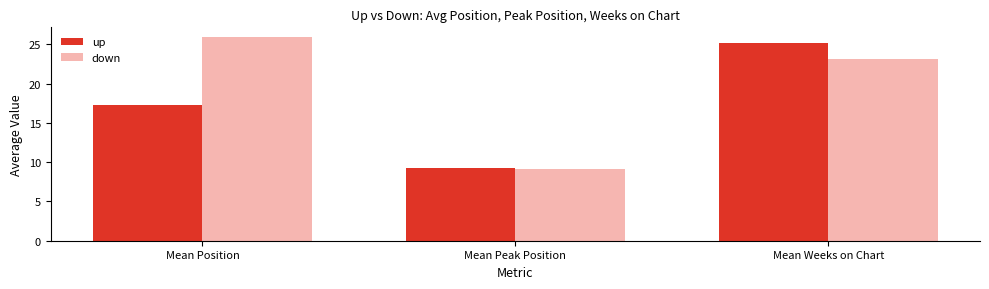

At which label does down reach its peak?

Mean Position